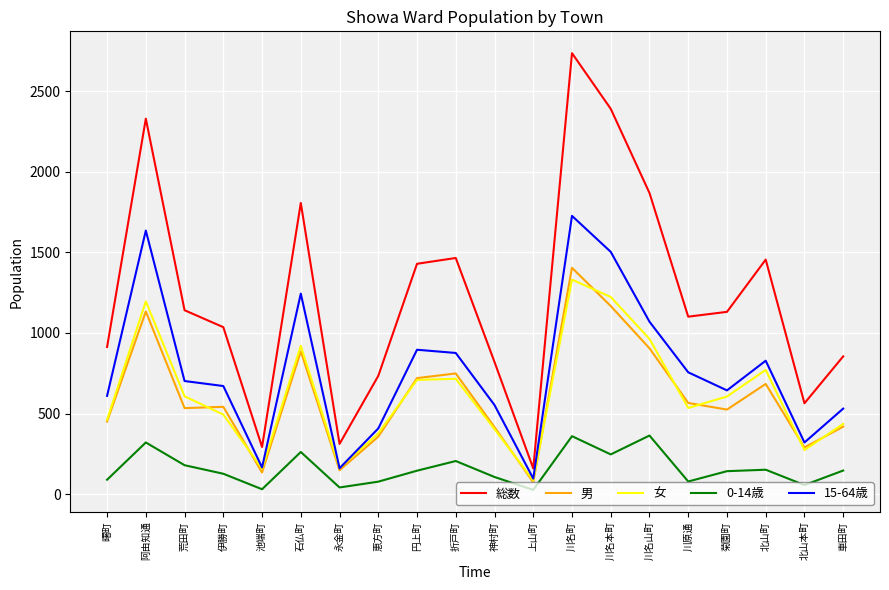

How many lines are shown in the chart?

5